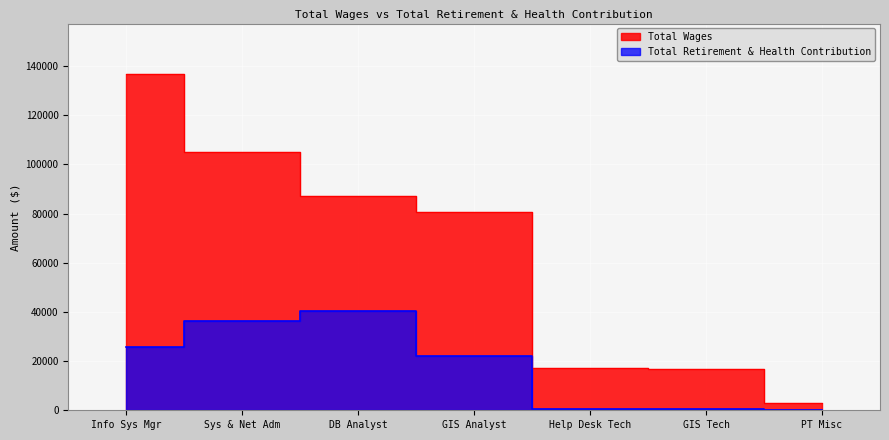

What is the sum of the Total Wages values at Info Sys Mgr and DB Analyst?

223833